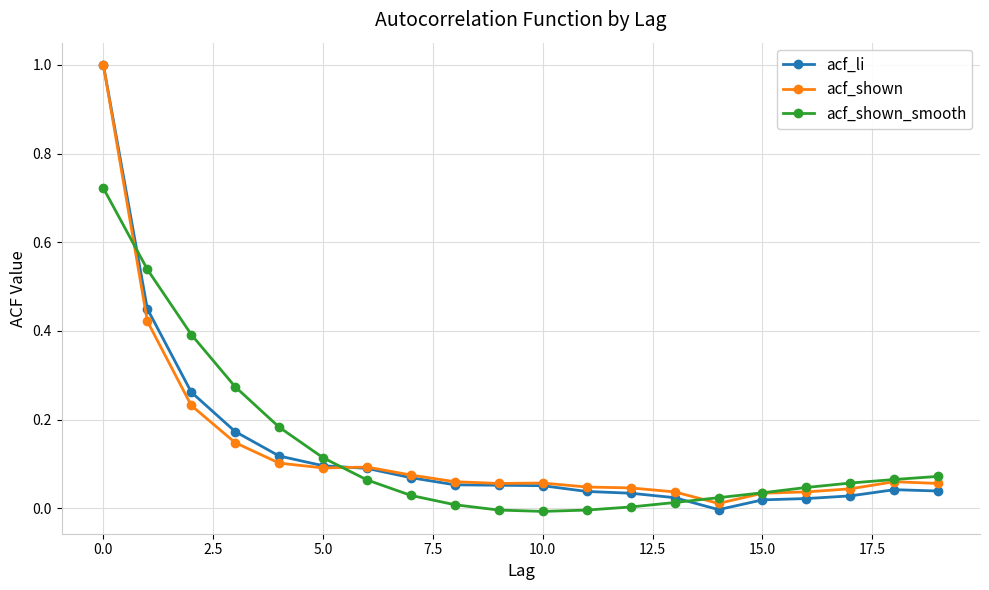

What is the greatest value displayed?

1.0